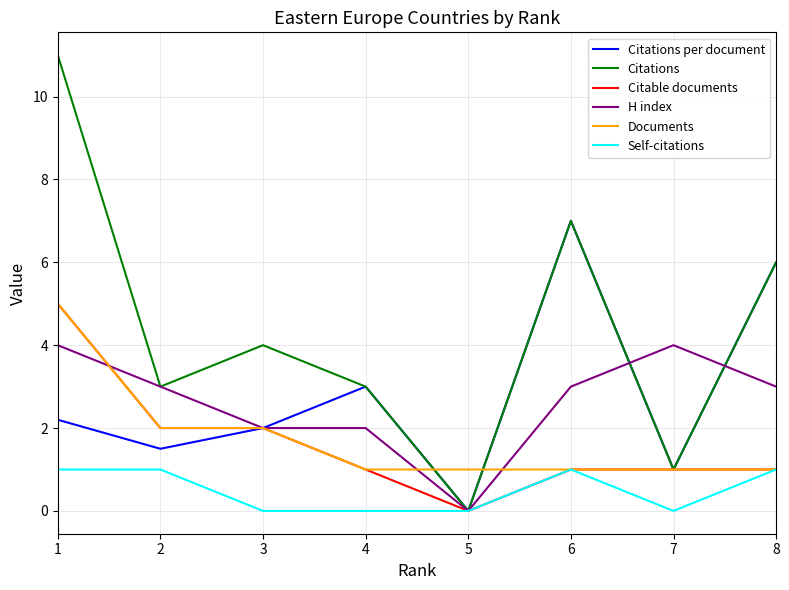

Which series has the largest total across all categories?

Citations